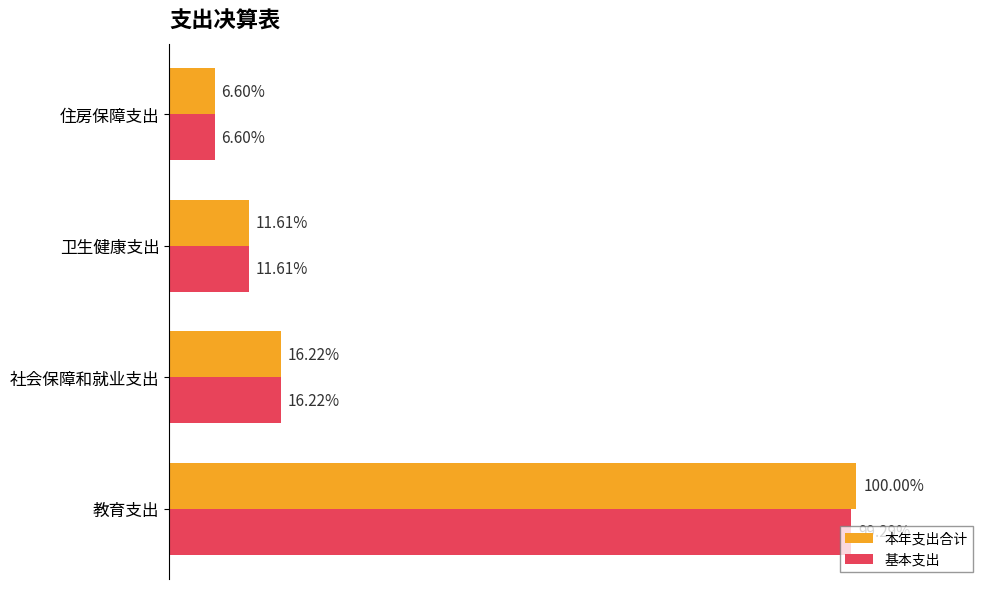

What is the average value of the 本年支出合计 series?

1950055.2